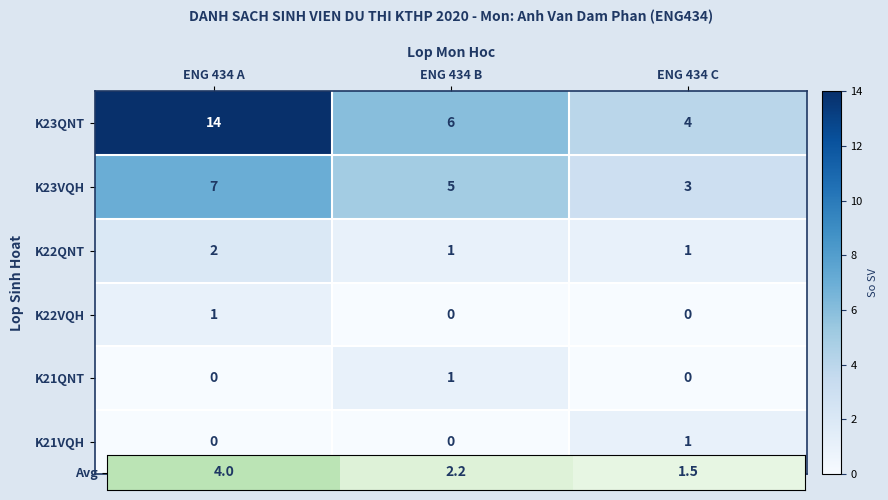

Count the number of data series in this chart.

6